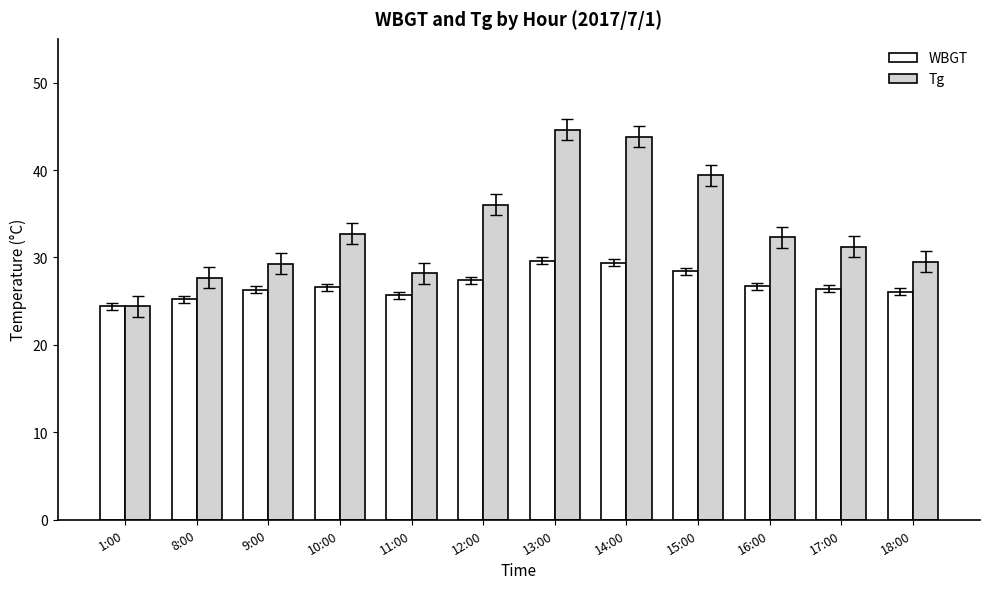

What are all the series names shown in the legend?

WBGT, Tg